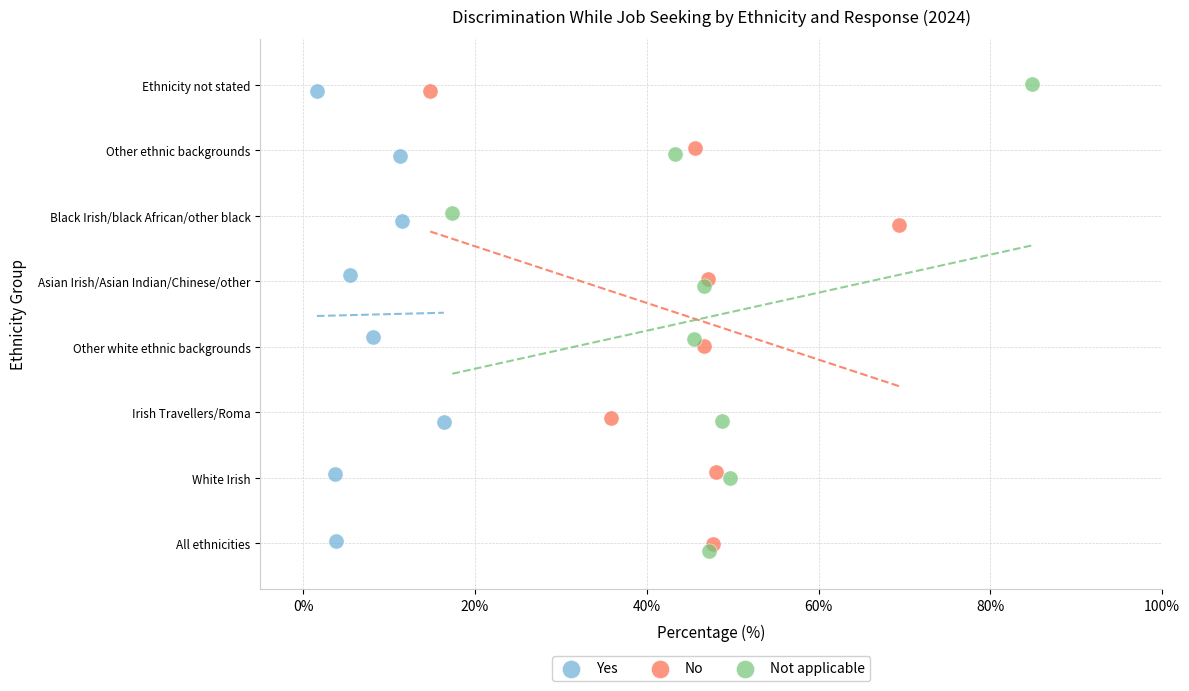

Which series reaches the minimum Y coordinate?

Not applicable